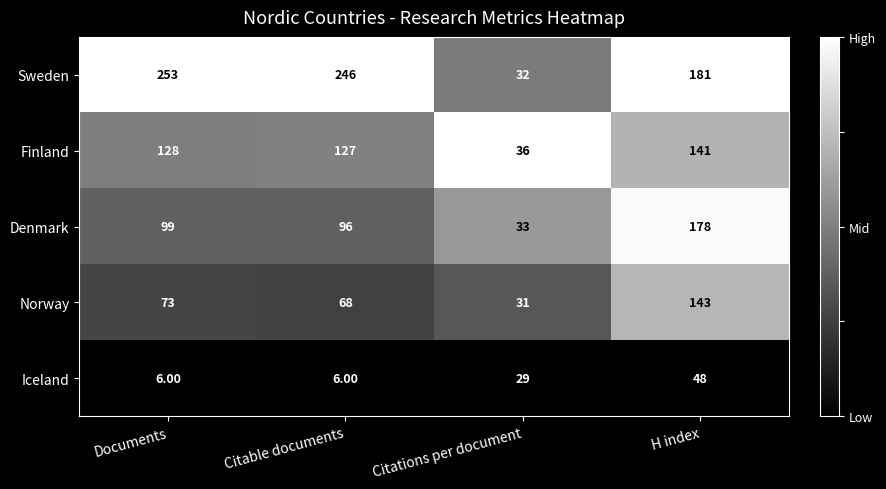

List the labels in order of Denmark value, smallest first.

Citations per document, Citable documents, Documents, H index